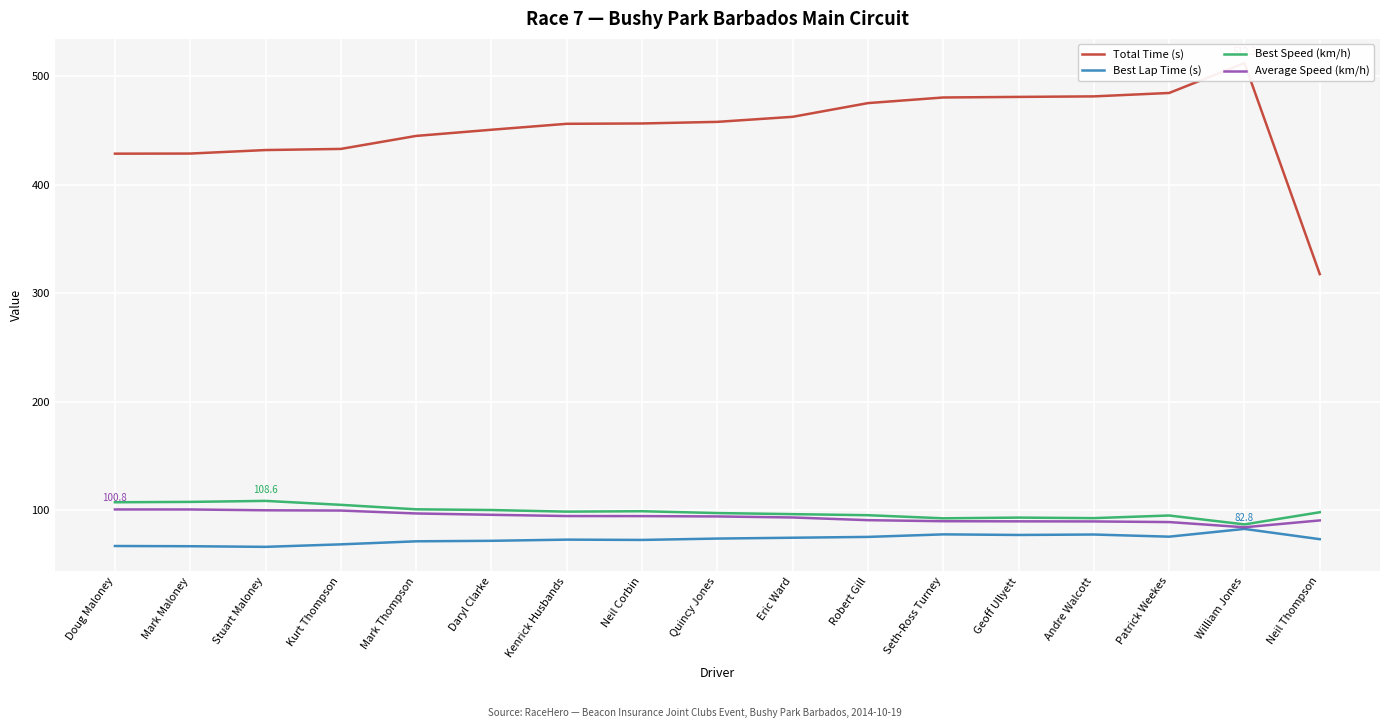

What is the difference between the Best Speed (km/h) values at Eric Ward and Seth-Ross Turney?

3.8